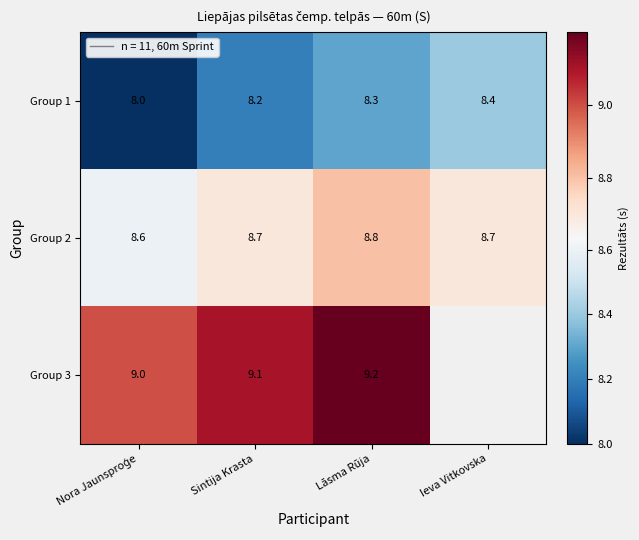

How many data points does each series have?

4